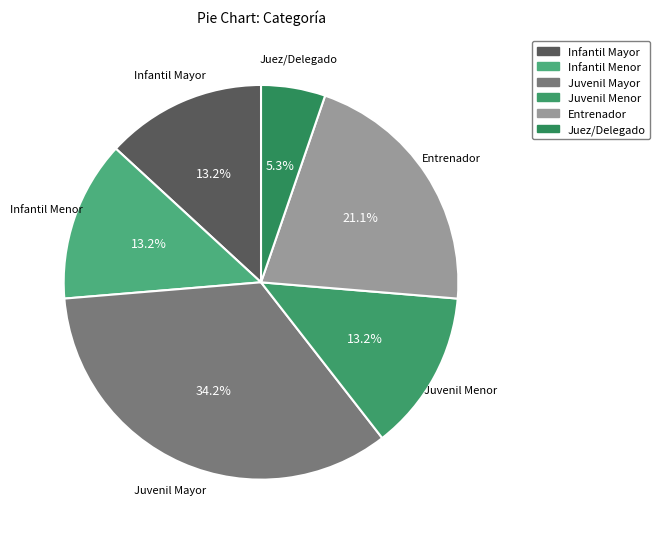

How much of the chart is everything except Entrenador?

78.9%